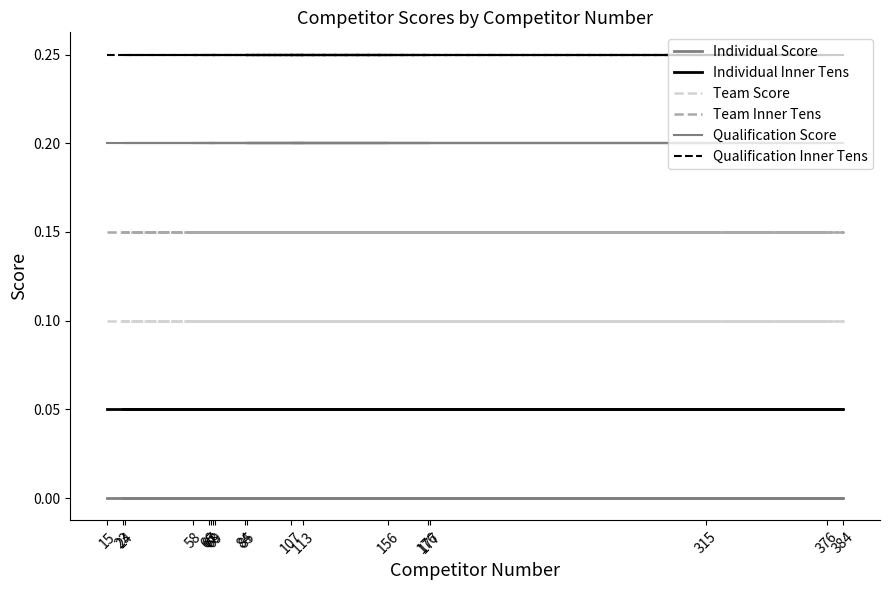

True or false: Individual Score and Individual Inner Tens cross at least once.

False